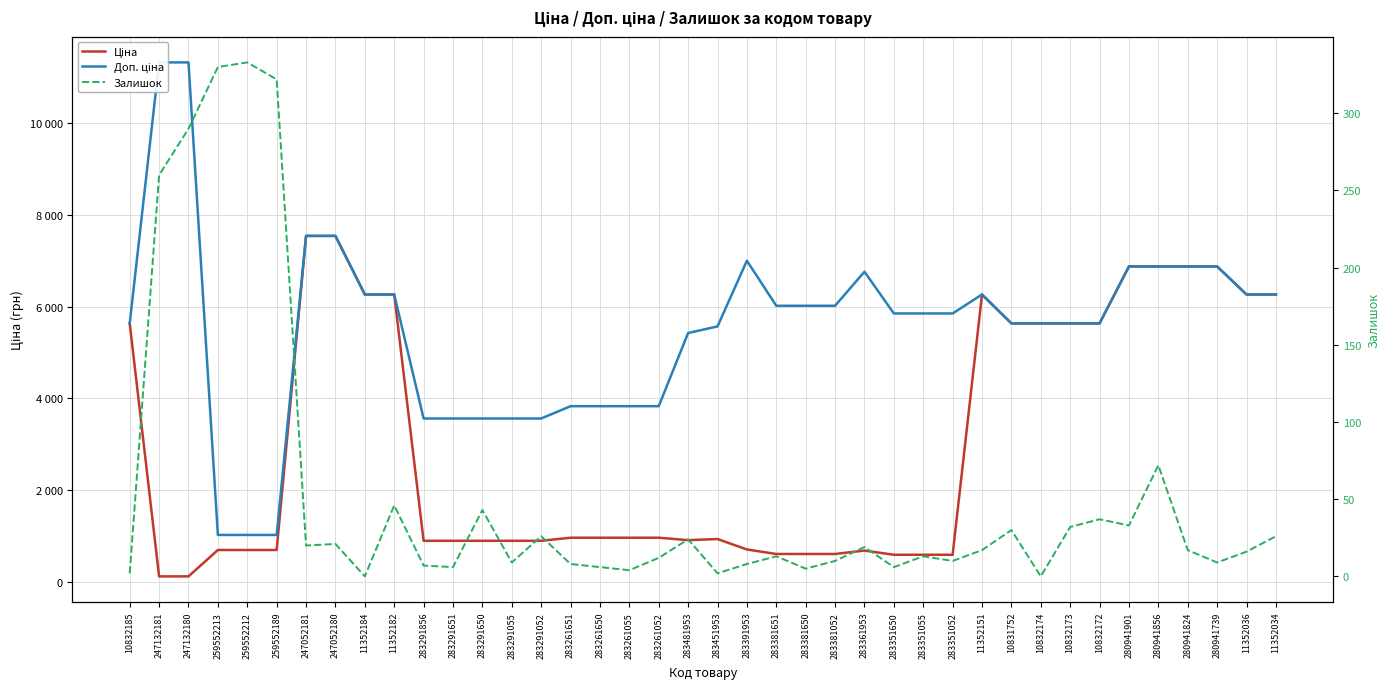

Where is Доп. ціна nearest to the value 6175?

11352184